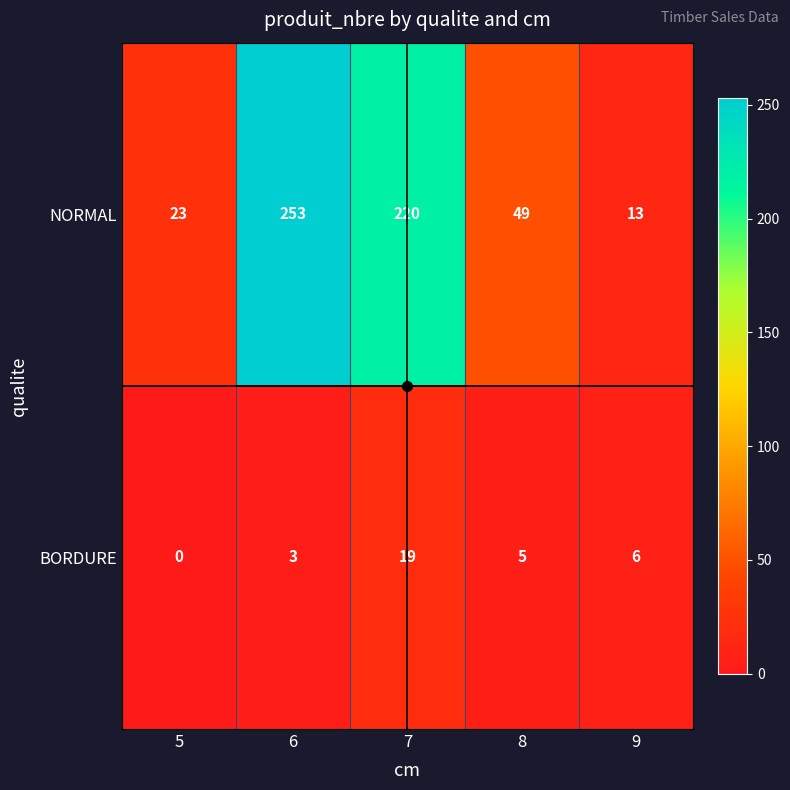

At which label is BORDURE closest to 9?

9